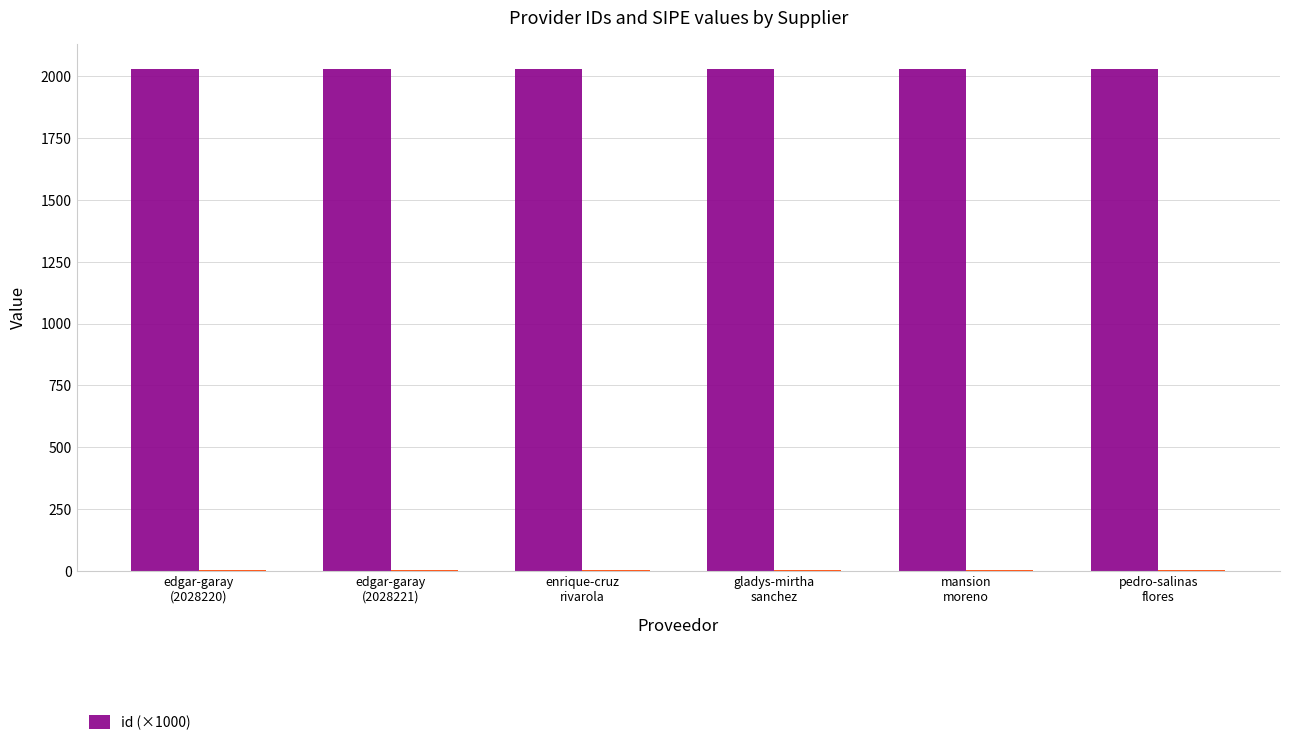

Rank the categories by value from lowest to highest.

pedro-salinas
flores, mansion
moreno, edgar-garay
(2028220), edgar-garay
(2028221), gladys-mirtha
sanchez, enrique-cruz
rivarola